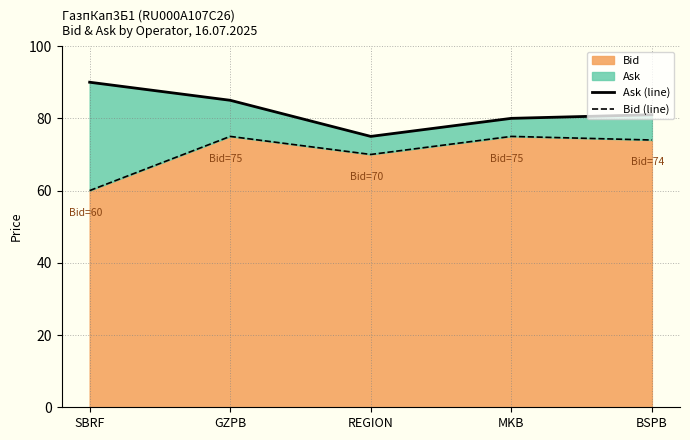

What position from the right is MKB?

2